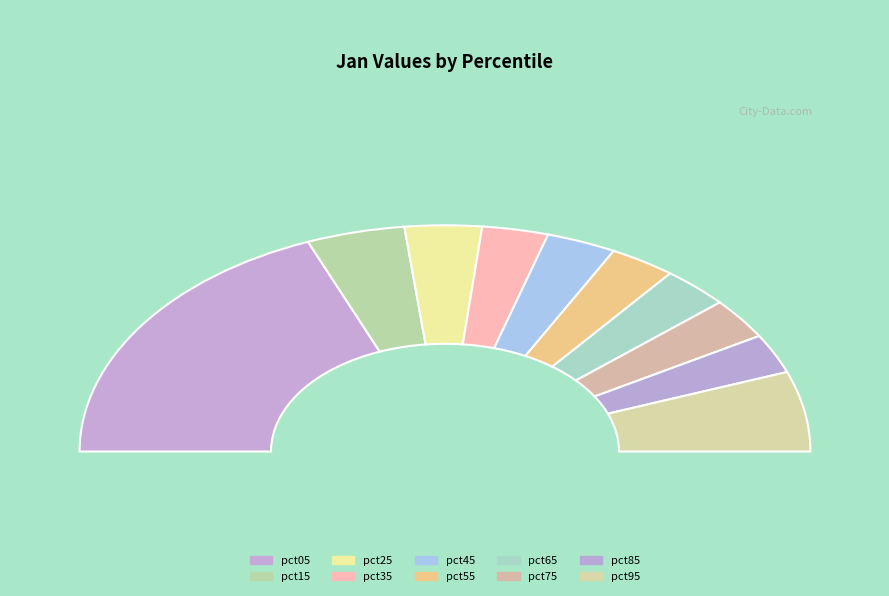

Rank the categories by value from highest to lowest.

pct05, pct95, pct15, pct25, pct45, pct65, pct55, pct35, pct75, pct85